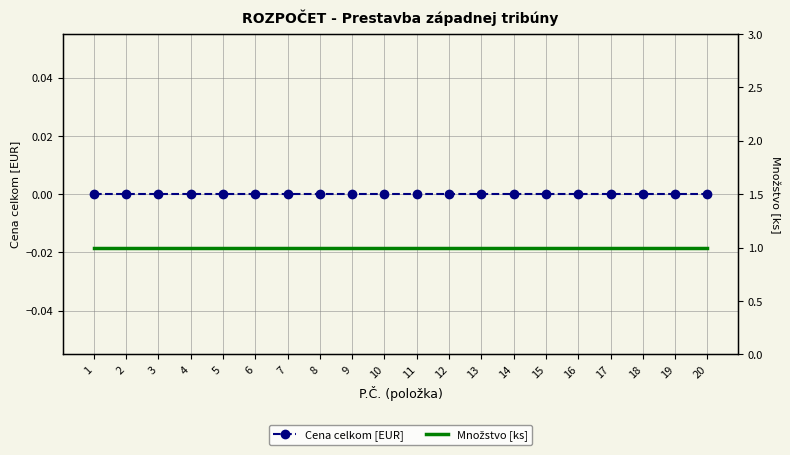

Reading right to left, list all the values displayed in this chart.

Cena celkom [EUR]: 0	0	0	0	0	0	0	0	0	0	0	0	0	0	0	0	0	0	0	0
Množstvo [ks]: 1	1	1	1	1	1	1	1	1	1	1	1	1	1	1	1	1	1	1	1